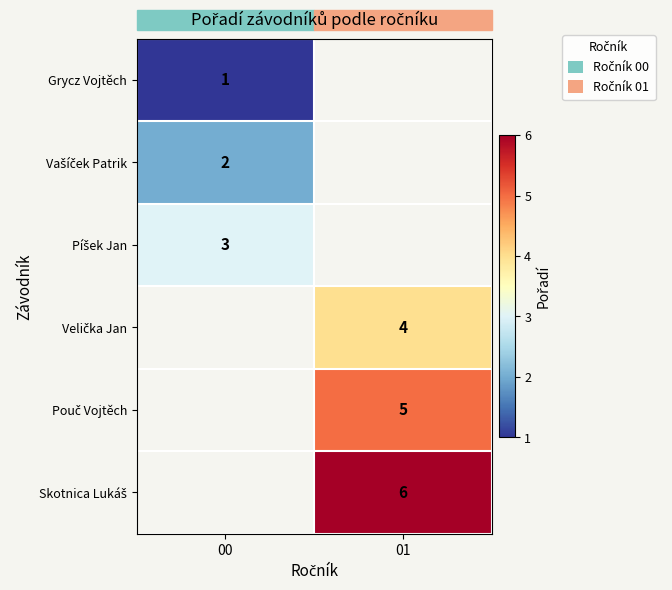

How many positive values does the Velička Jan series have?

1